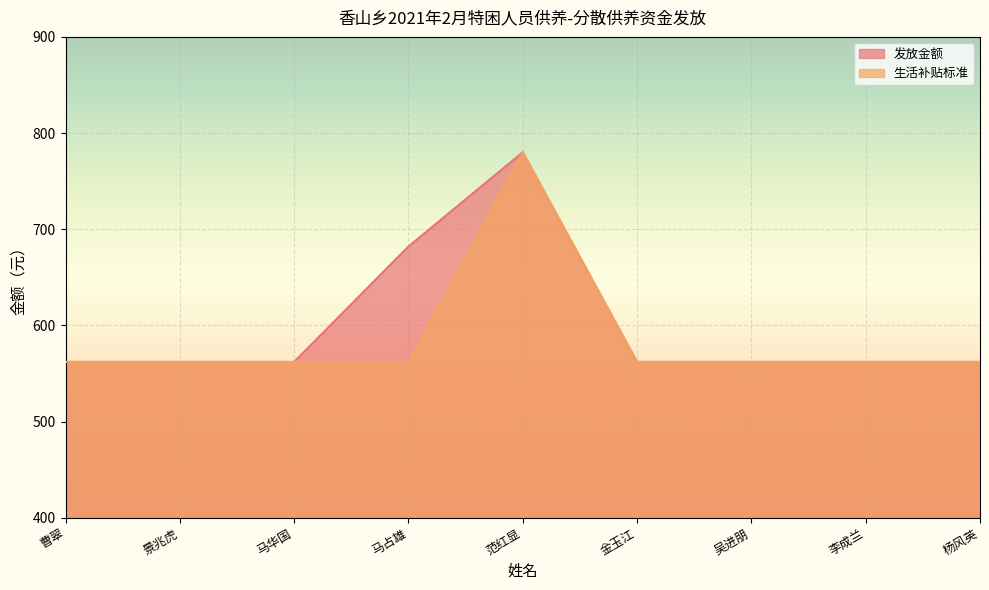

True or false: 发放金额 and 生活补贴标准 cross at least once.

False